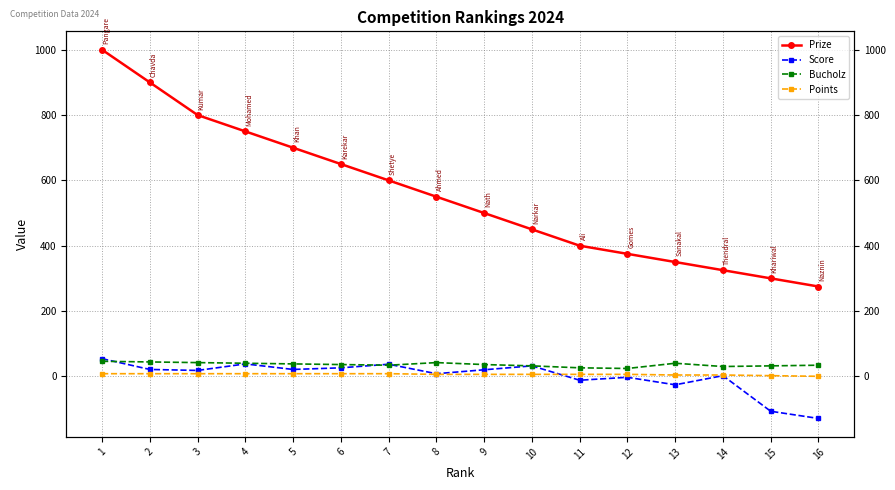

How many series are shown in this chart?

4